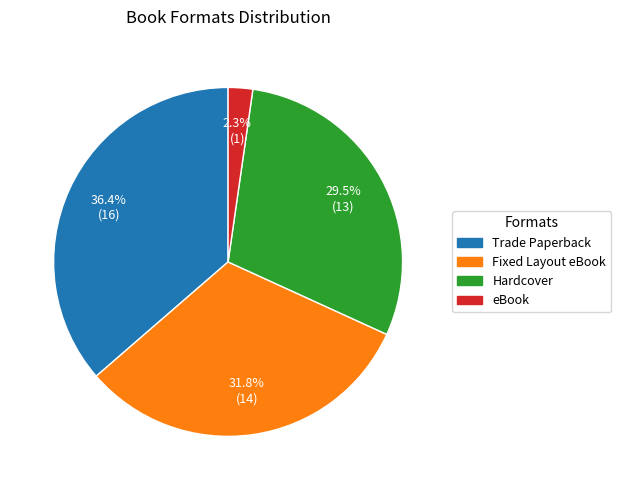

Count the number of slices in the pie.

4